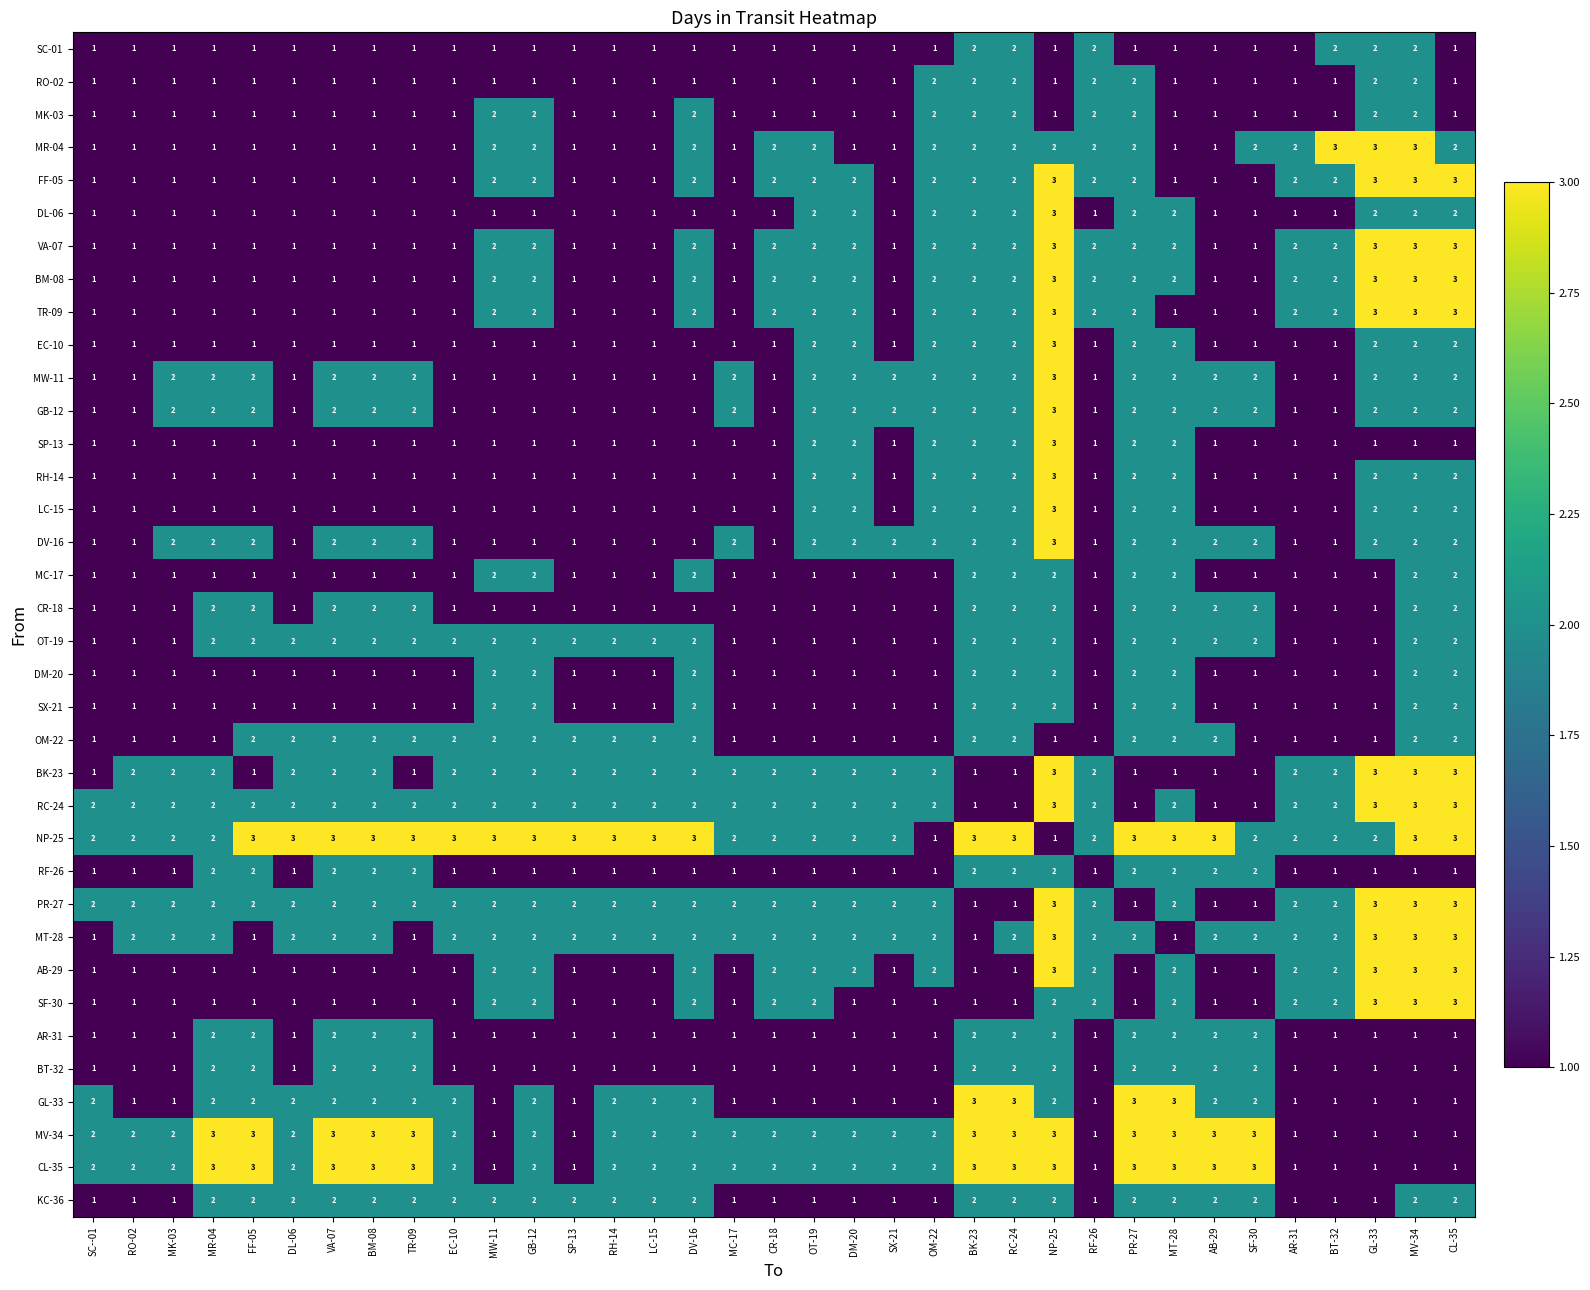

How many data points in SF-30 are above 1?

13